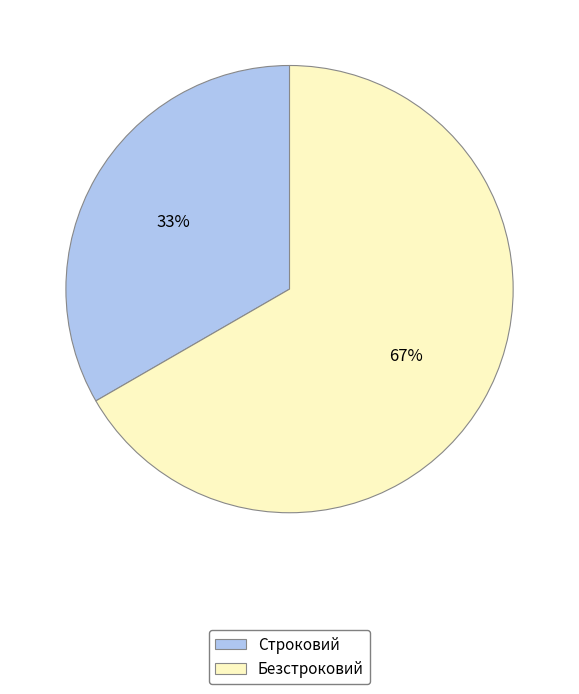

Combined, do Безстроковий and Строковий account for over 50%?

Yes